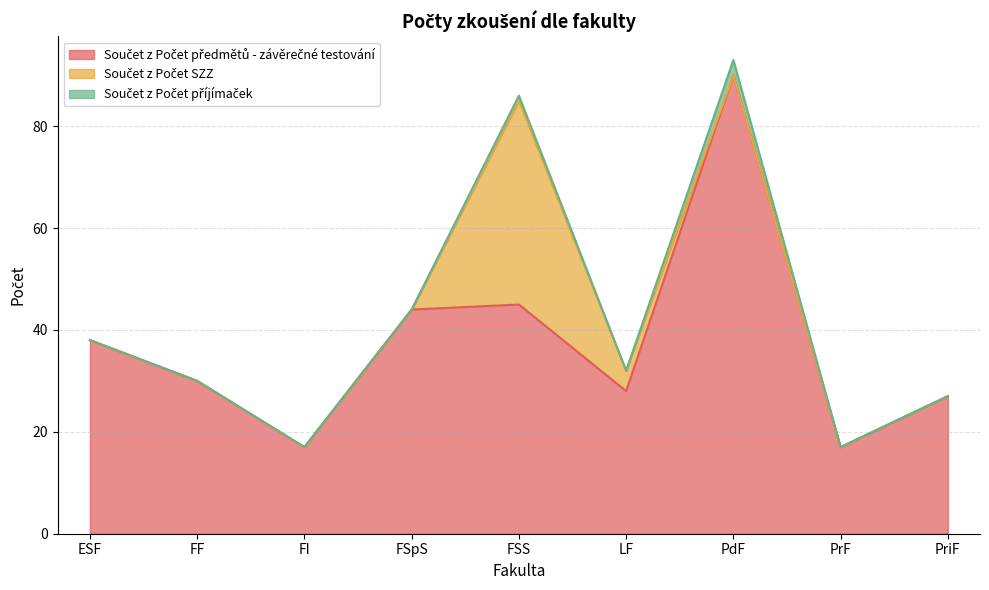

How many categories are shown in the chart?

9